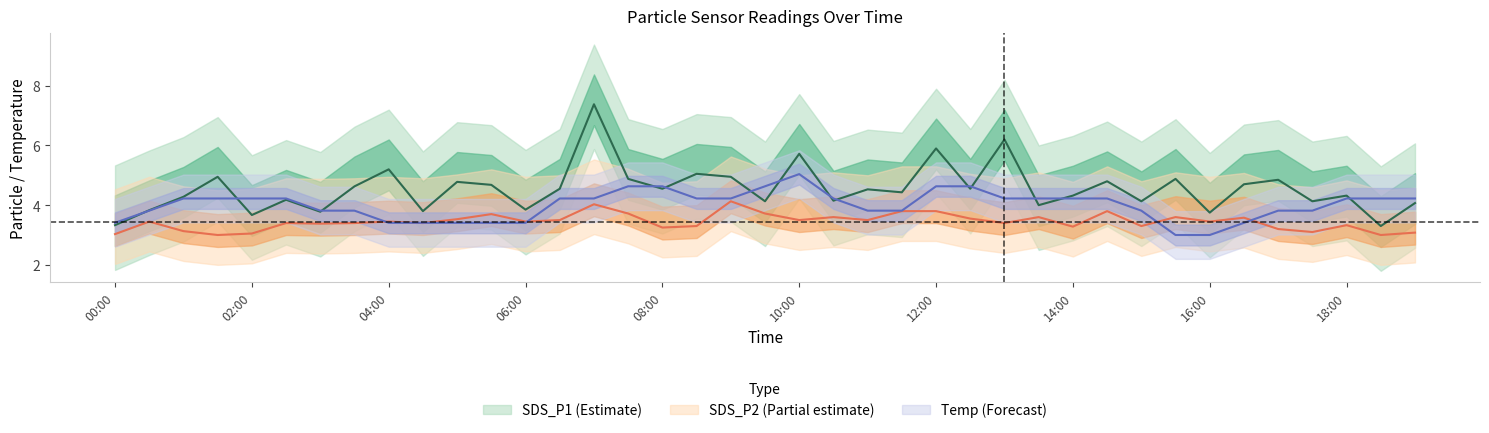

What are all the series names shown in the legend?

SDS_P1, SDS_P2, Temp